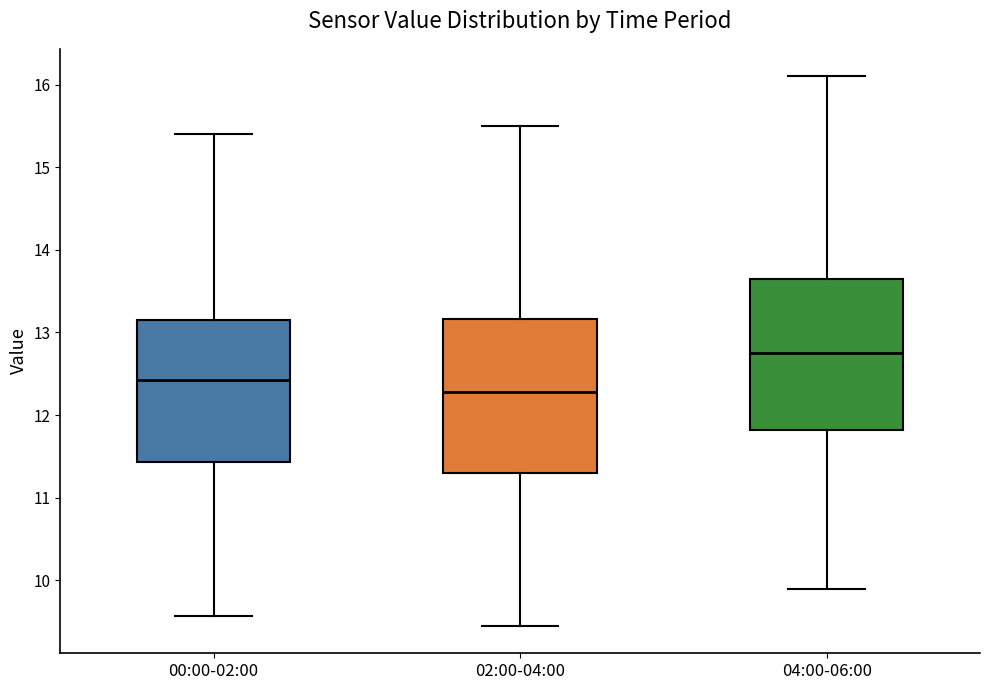

Reading left to right, read every box against the y-axis: the position of its median line, the range the box covers, and the ends of its whiskers. The values are not printed on the chart, so give them approximately, as read against the axis.

00:00-02:00: median 12.4, box 11.4 to 13.1, whiskers 9.6 to 15.4
02:00-04:00: median 12.3, box 11.3 to 13.2, whiskers 9.5 to 15.5
04:00-06:00: median 12.8, box 11.8 to 13.7, whiskers 9.9 to 16.1